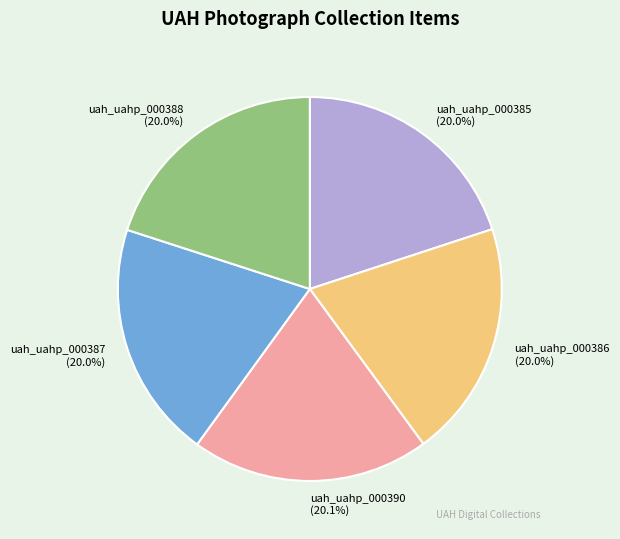

How many slices are in this pie chart?

5